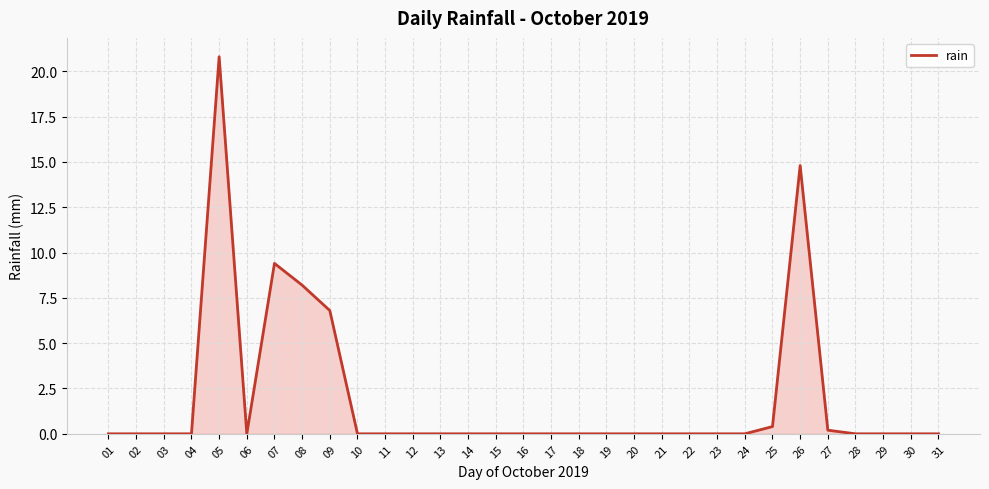

The chart shows a value of 0.0 at 23. True or false?

True